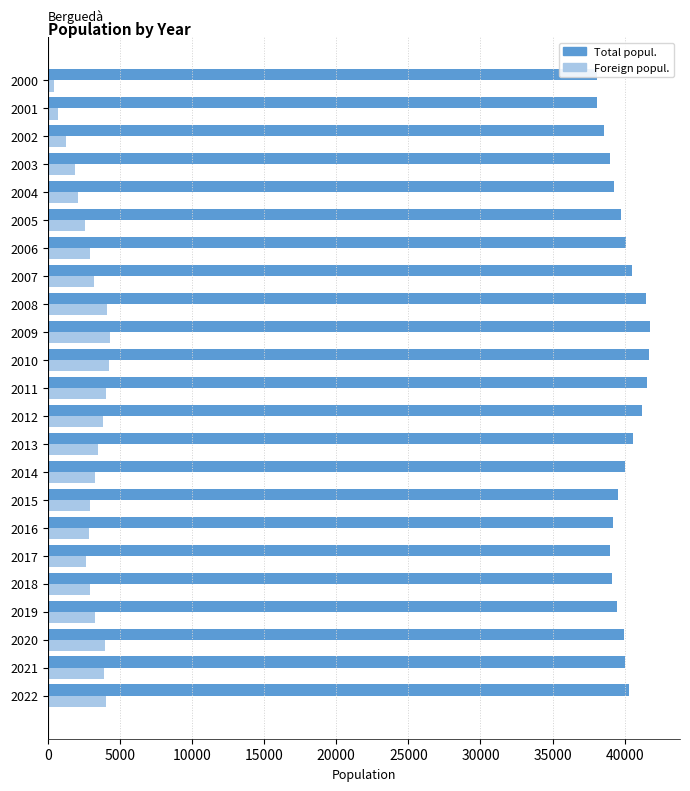

Is the value of Total popul. at 16 greater than the value of Foreign popul. at 11?

Yes